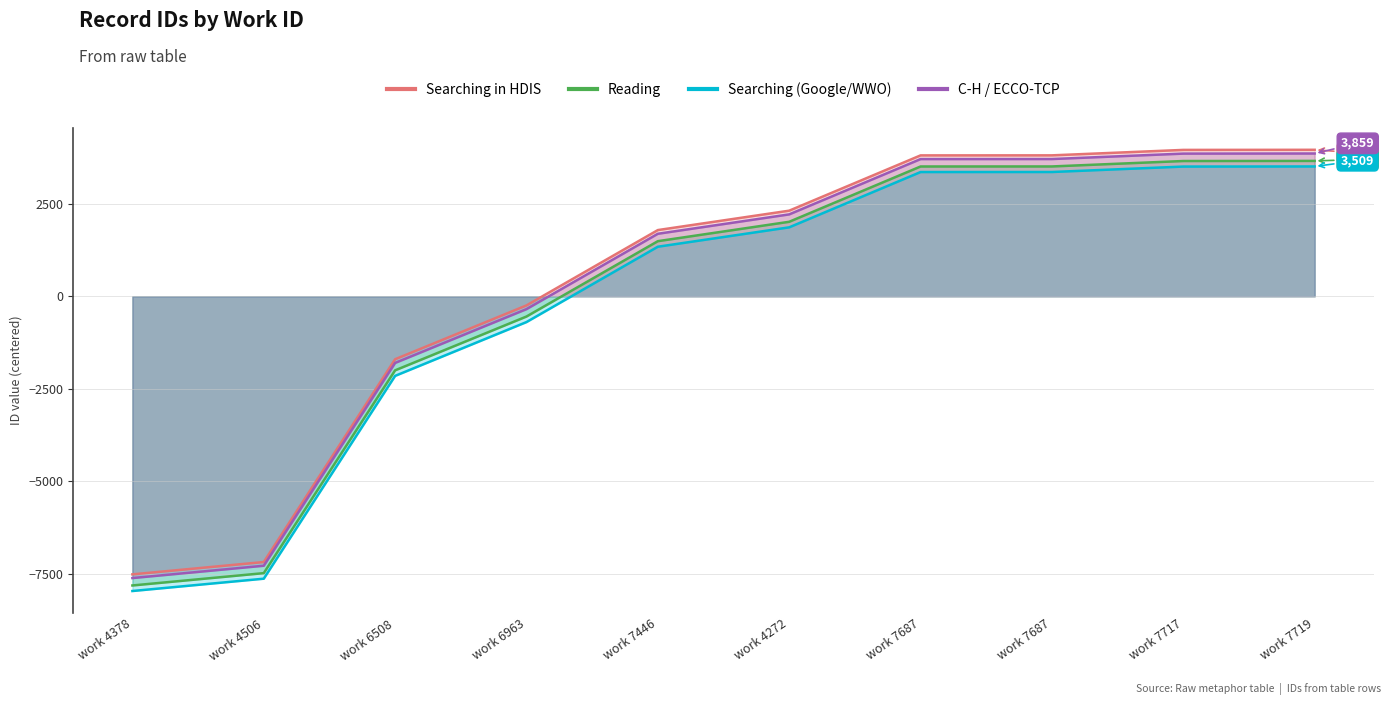

What is the label of the 5th point from the right?

work 4272